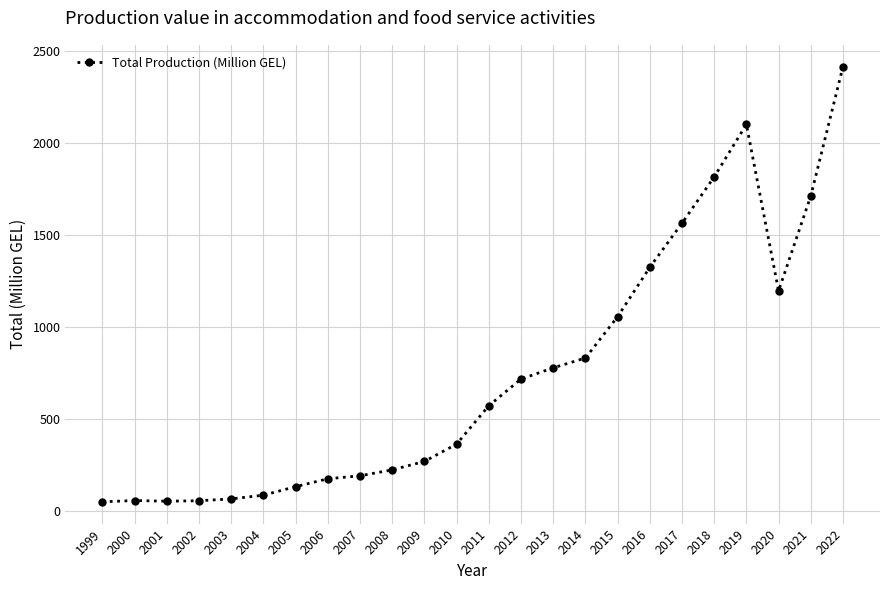

What is the approximate value at 2005?

134.6